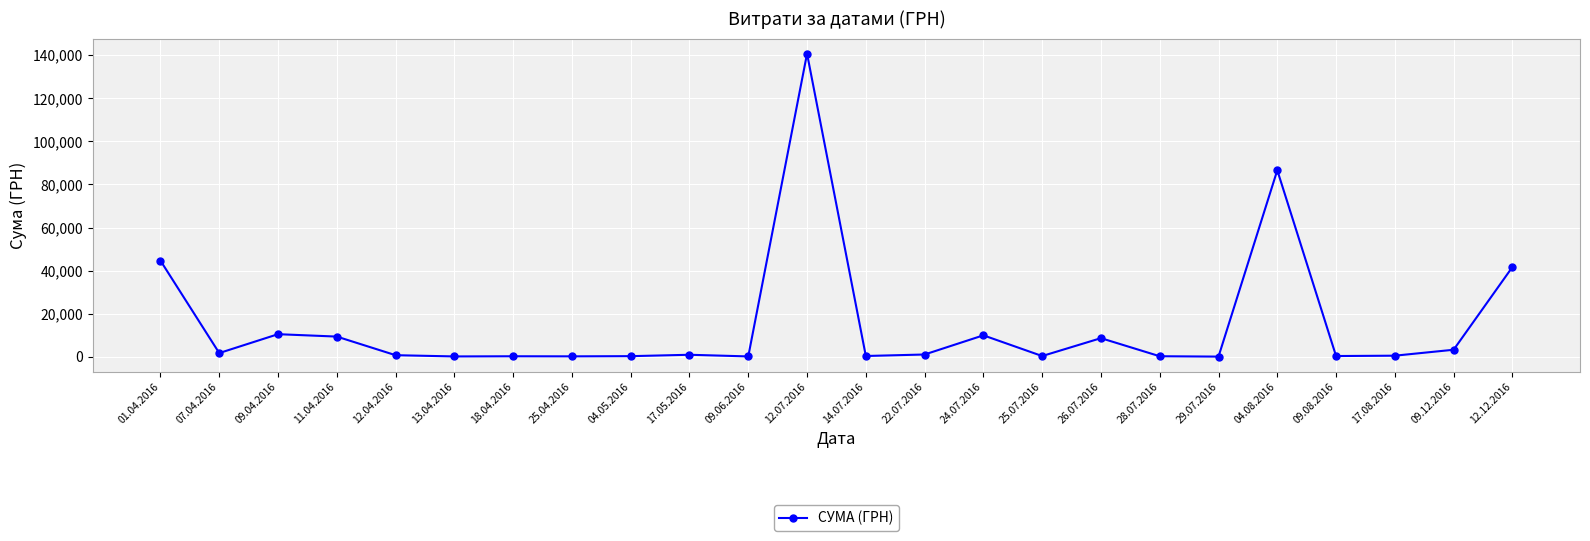

What is the change in value from 22.07.2016 to 29.07.2016?

-974.5